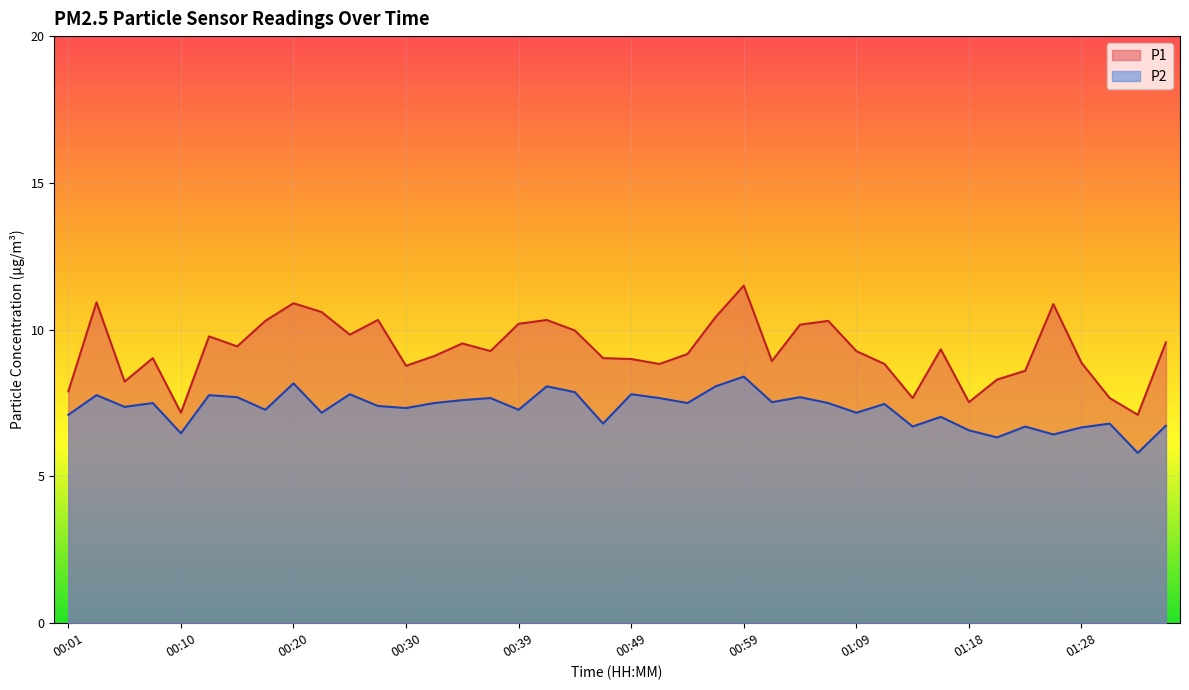

Count the number of data series in this chart.

2